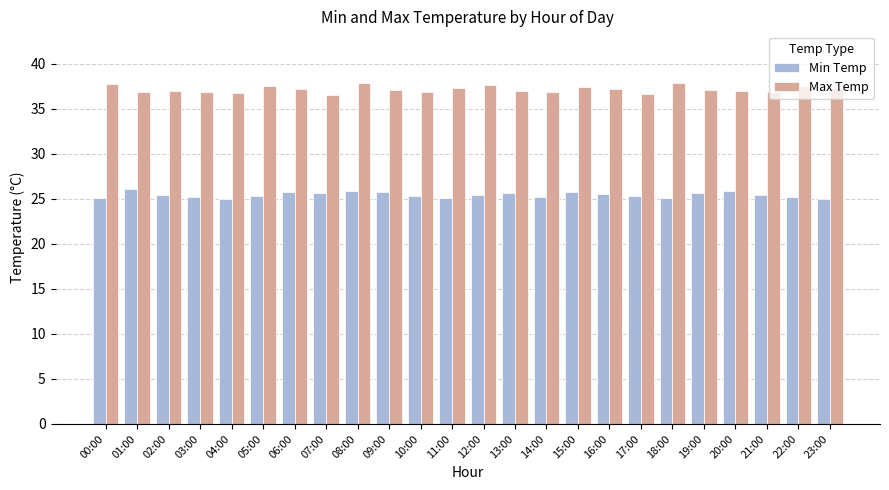

Is it true that Max Temp equals 60.5 at 19:00?

False